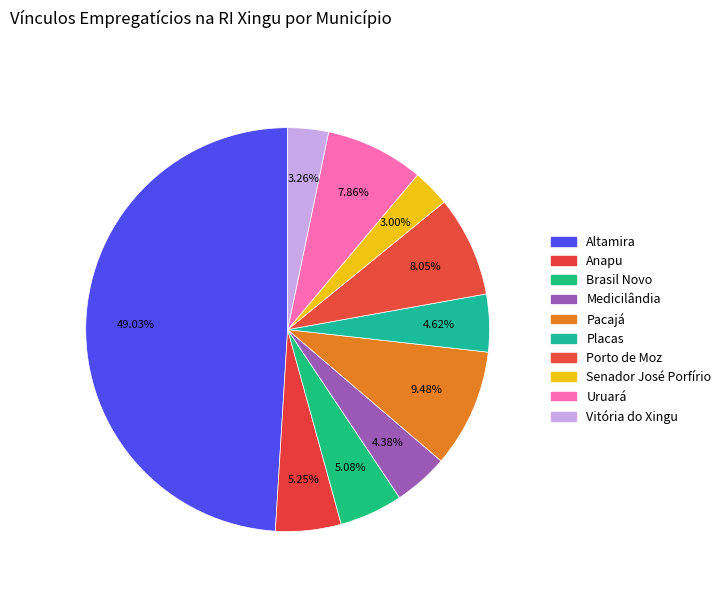

Count the number of slices in the pie.

10